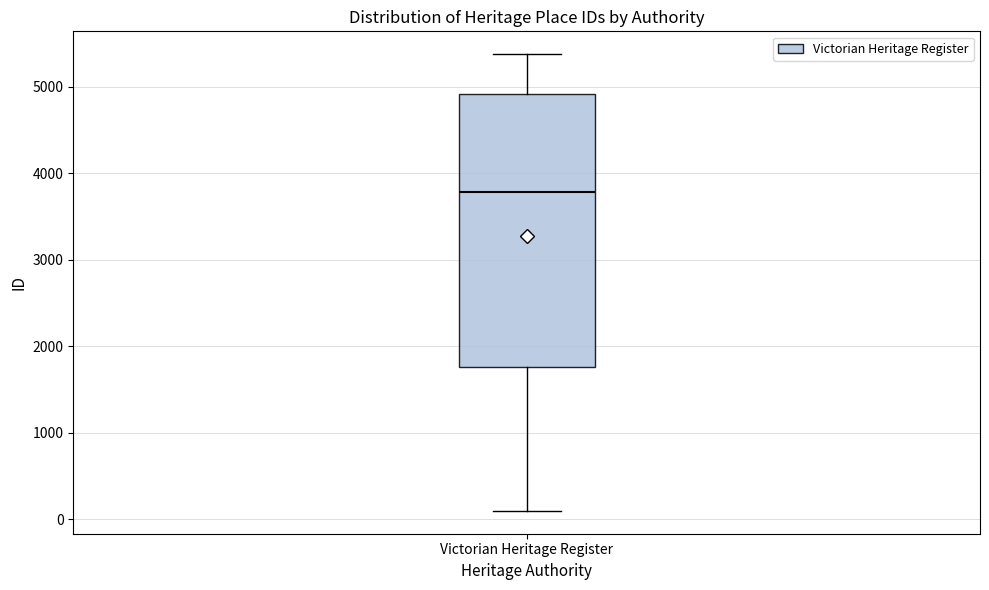

Transcribe this box plot: give where the median line is, the range the box spans, and where the two whiskers end, as read against the y-axis. The values are not printed on the chart, so give them approximately, as read against the axis.

median 3800, box 1800 to 4900, whiskers 100 to 5400